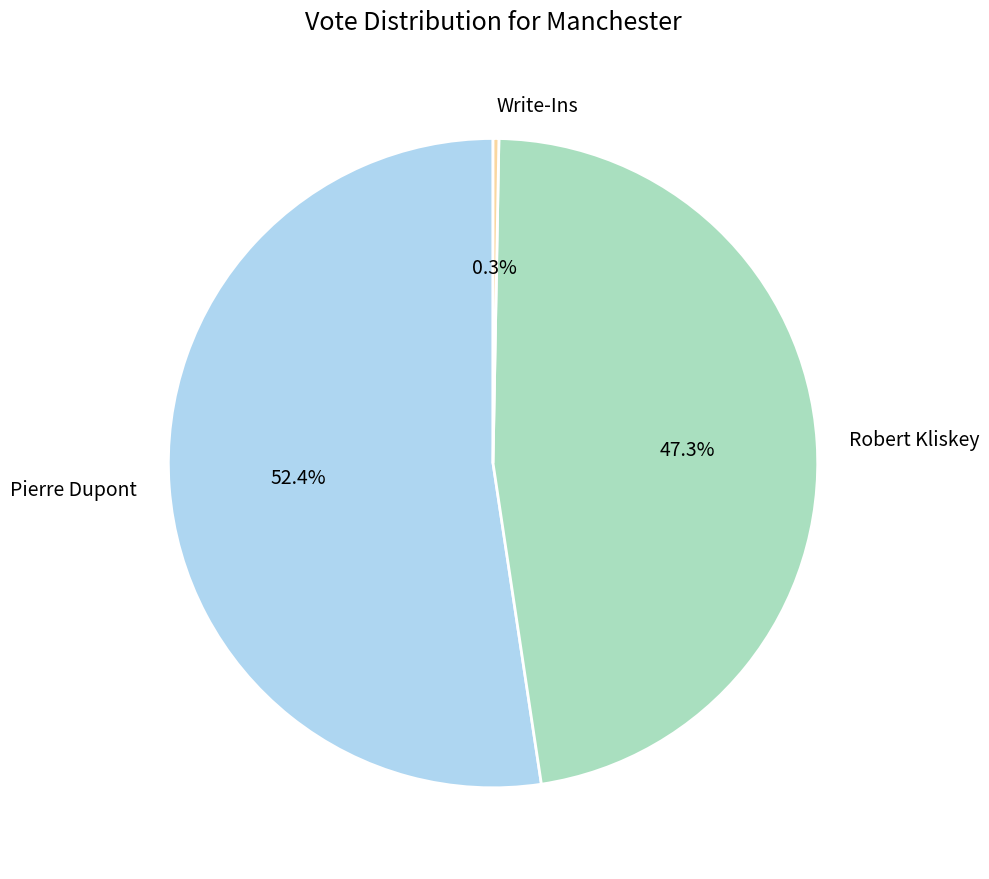

How much of the chart is everything except Pierre Dupont?

47.6%